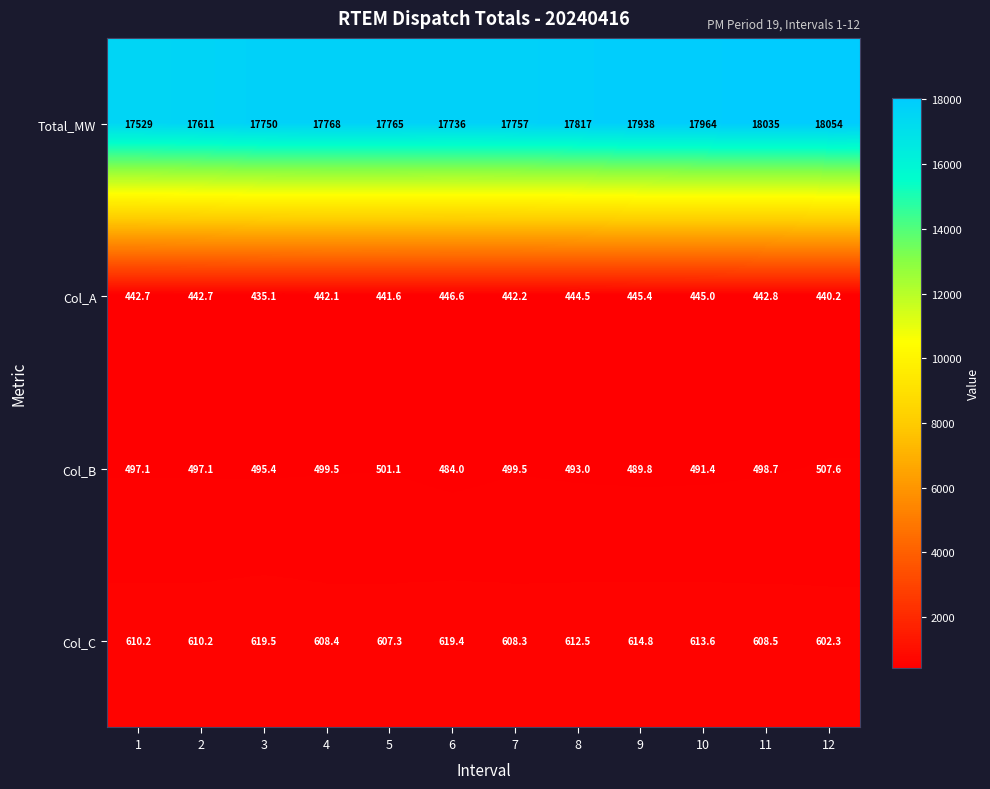

Rank the series at 3 from highest to lowest value.

Total_MW, Col_C, Col_B, Col_A